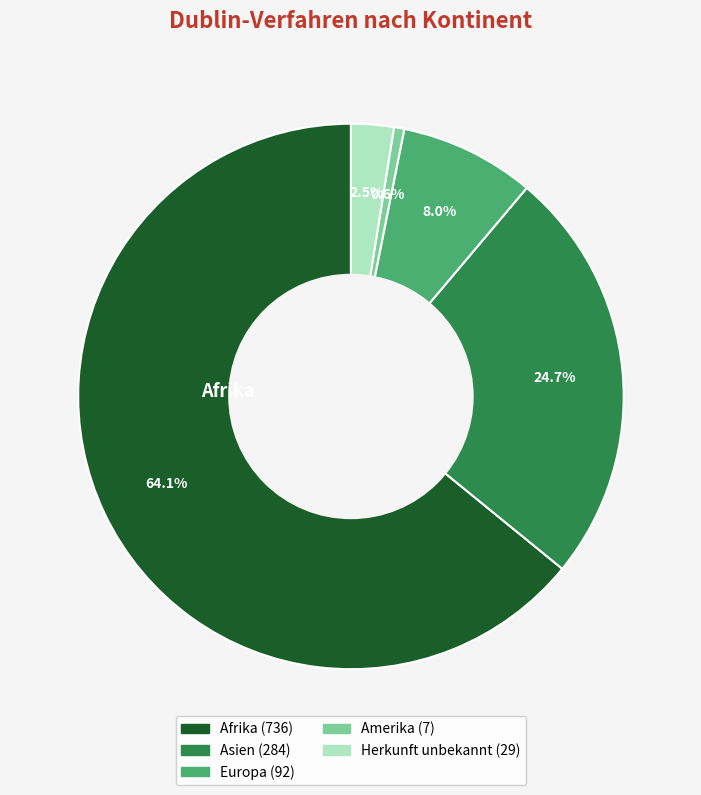

Count the number of slices in the pie.

5